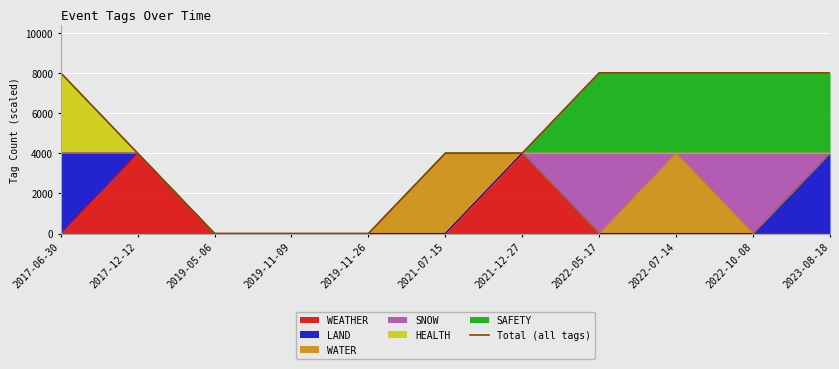

The chart shows a value of 4000 at 2021-07-15. True or false?

True